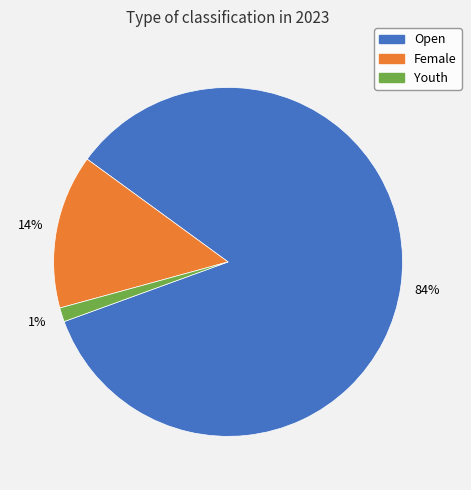

Is there any slice that represents more than half of the pie?

Yes